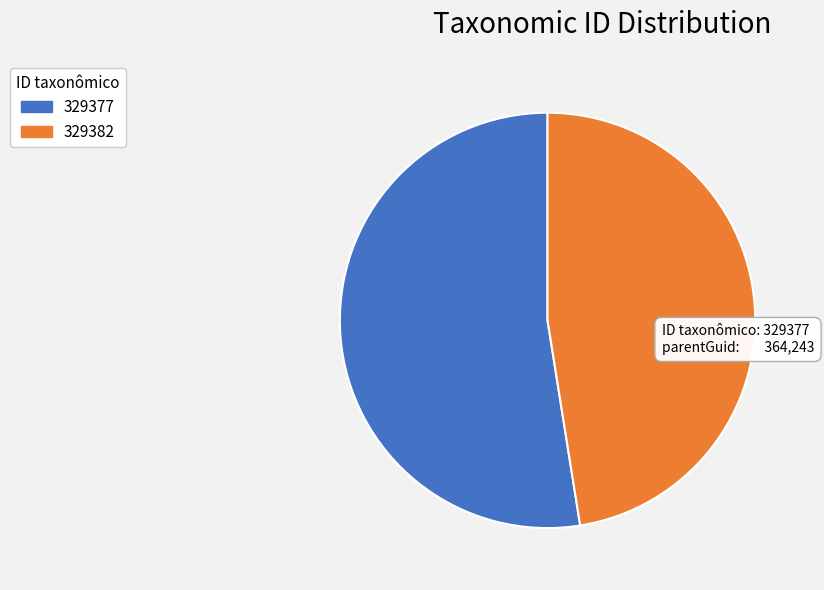

The 329377 slice represents 40% of the pie. True or false?

False